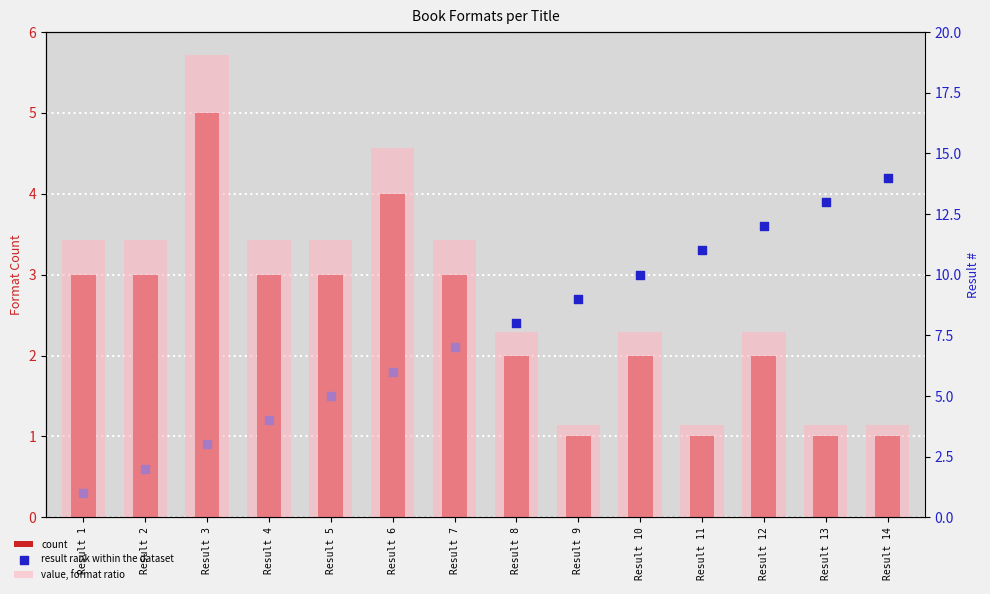

What are all the series names shown in the legend?

count, result rank within the dataset, value, format ratio